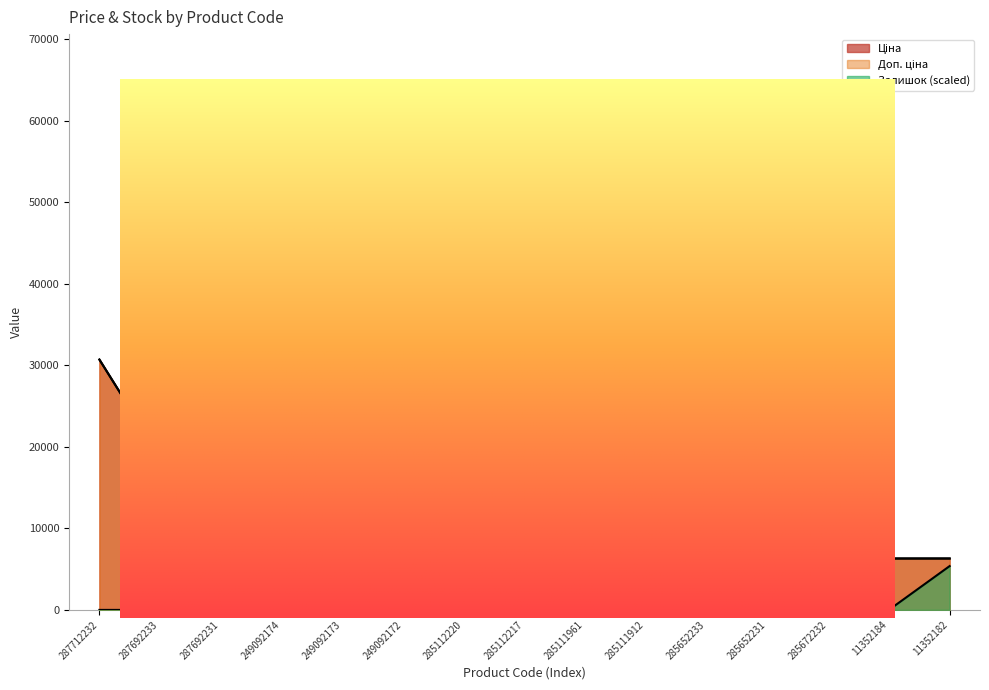

The Ціна series shows 8642.9 at 11352184. True or false?

False